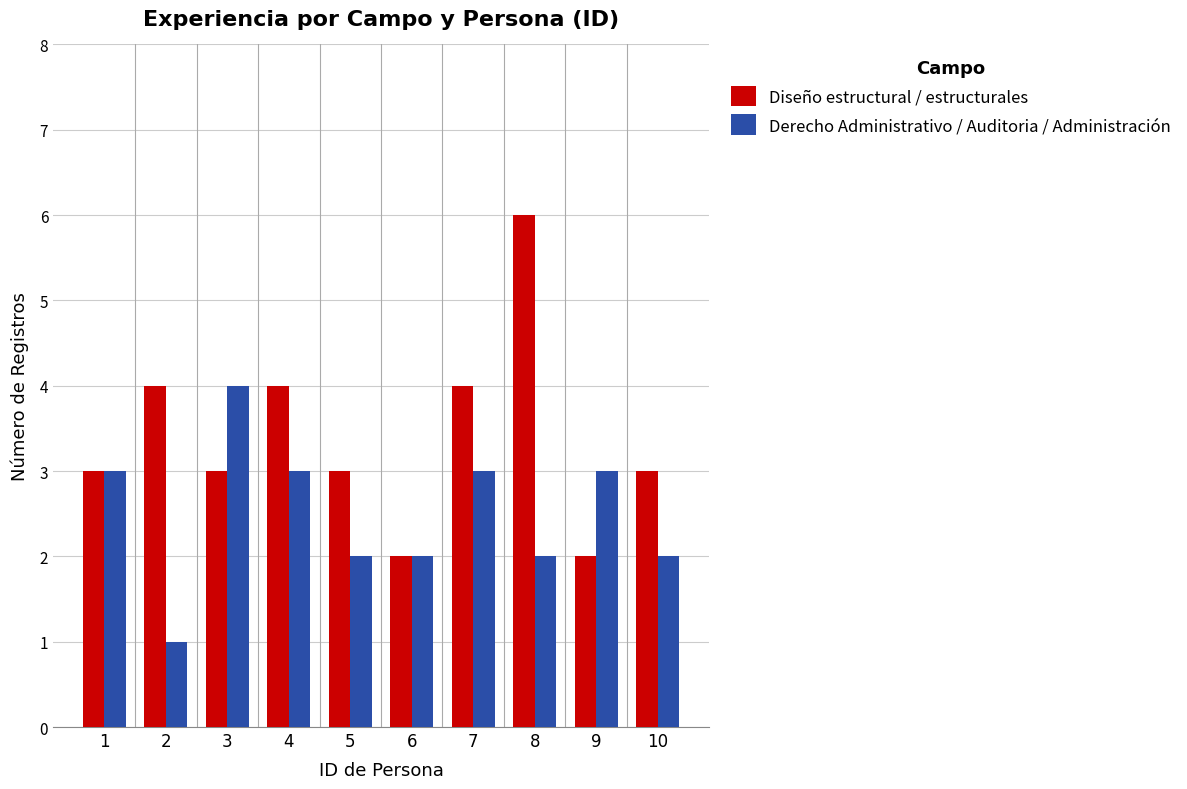

What is the total value across all series at 5?

5